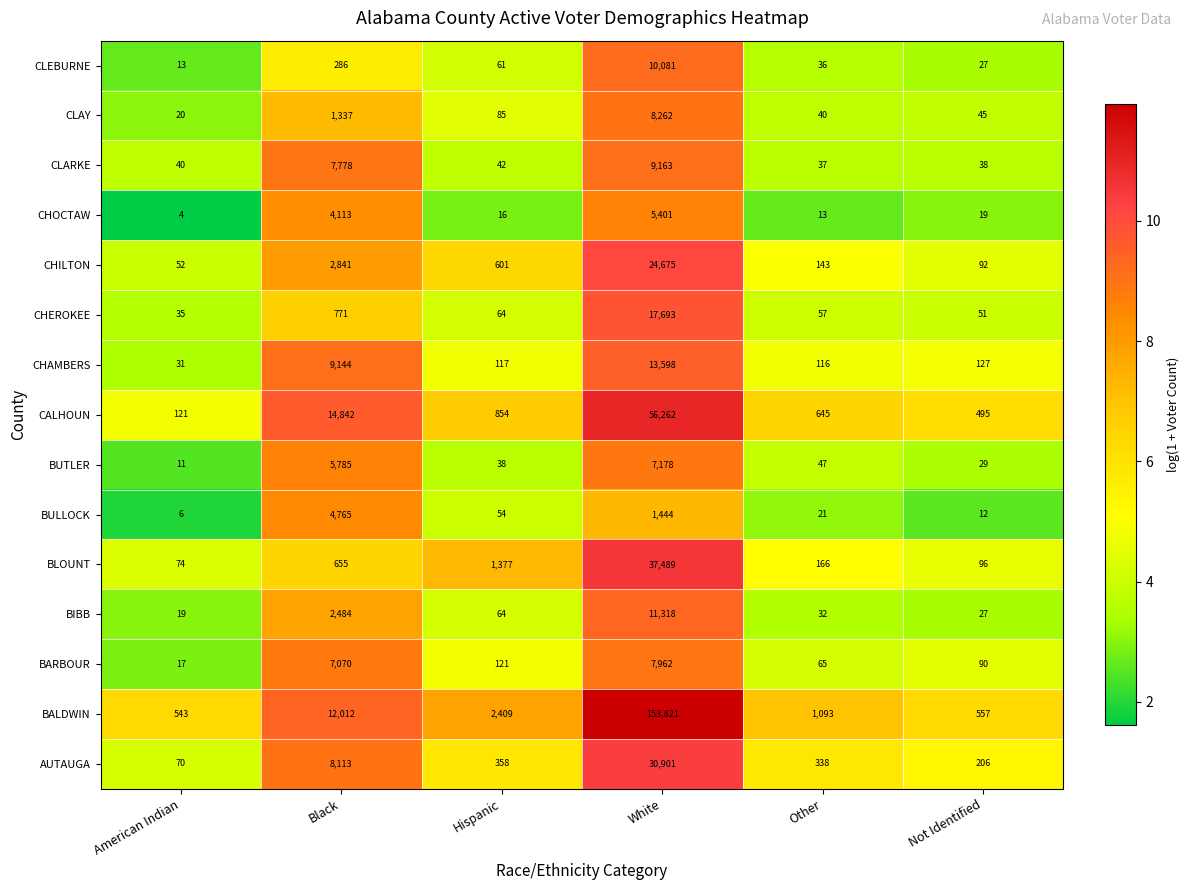

The value of BUTLER at American Indian is 11. True or false?

True